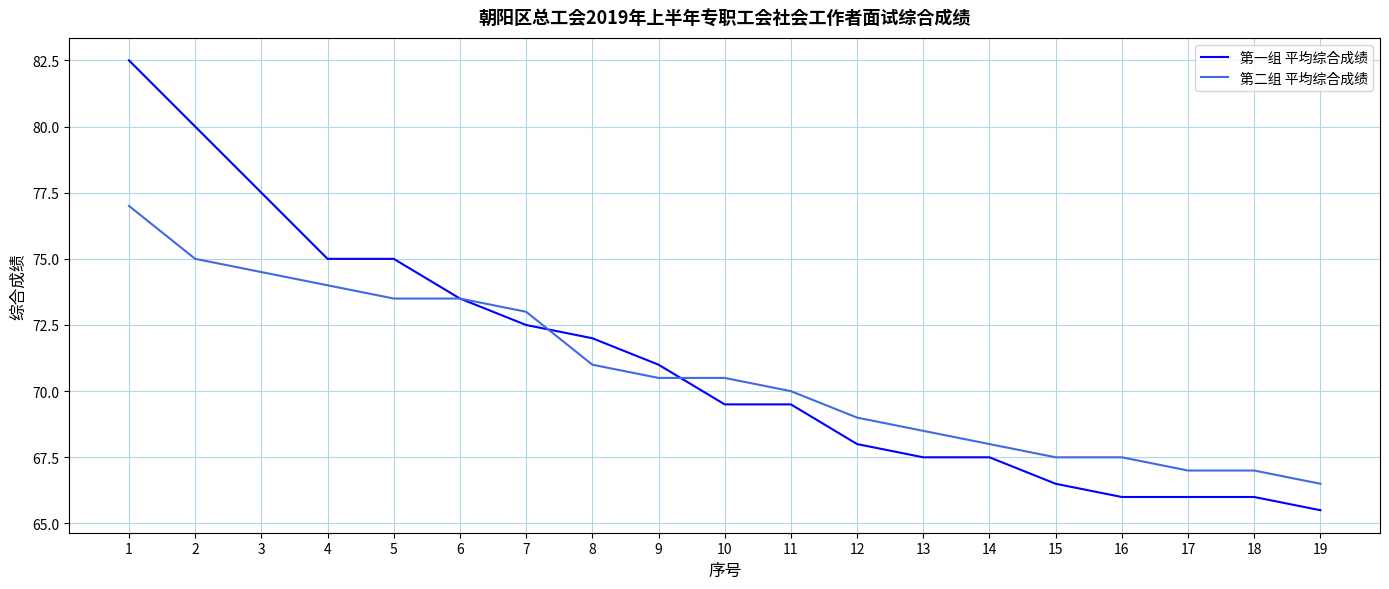

What is the lowest value of the 第一组 平均综合成绩 series?

65.5